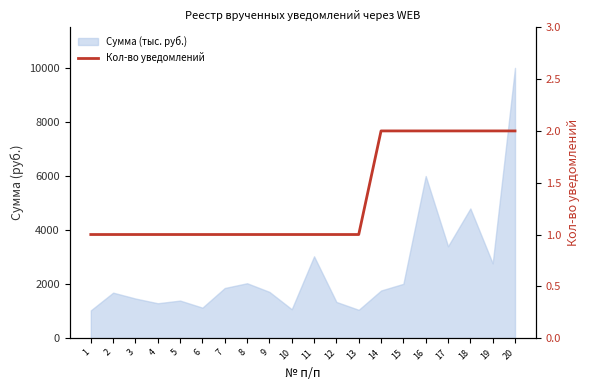

Does the chart have visible grid lines?

No